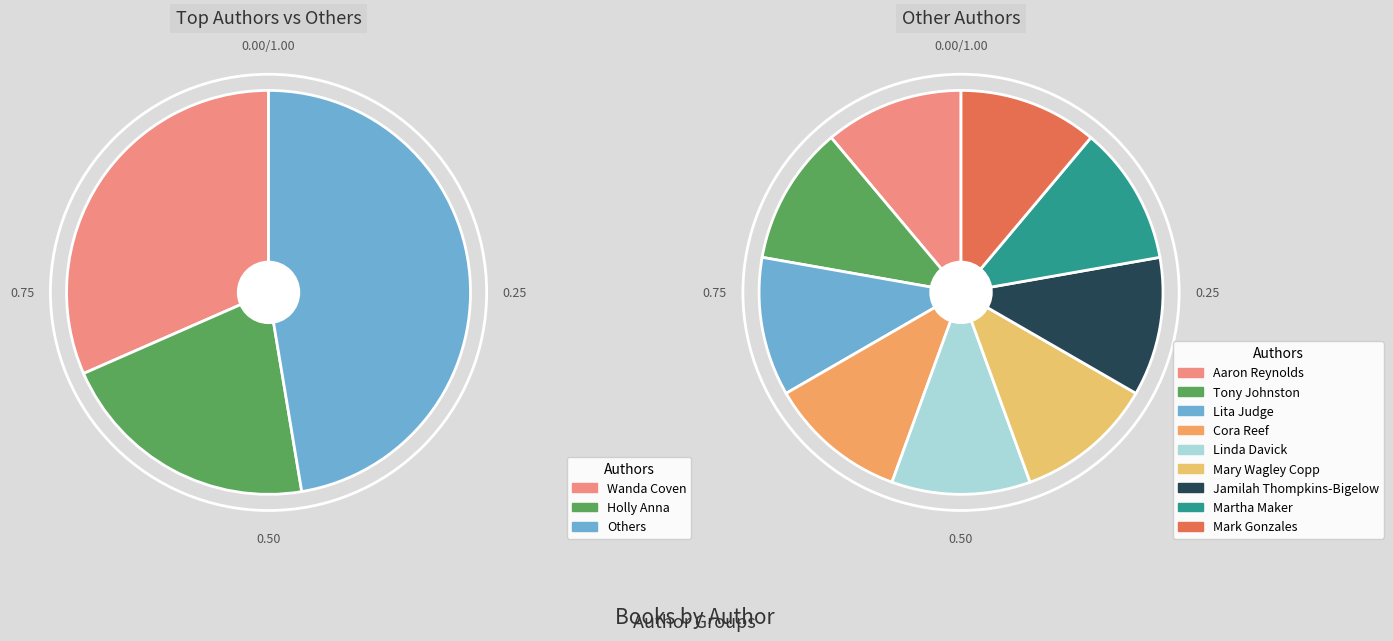

Which slice is the smallest?

Aaron Reynolds (76515508)